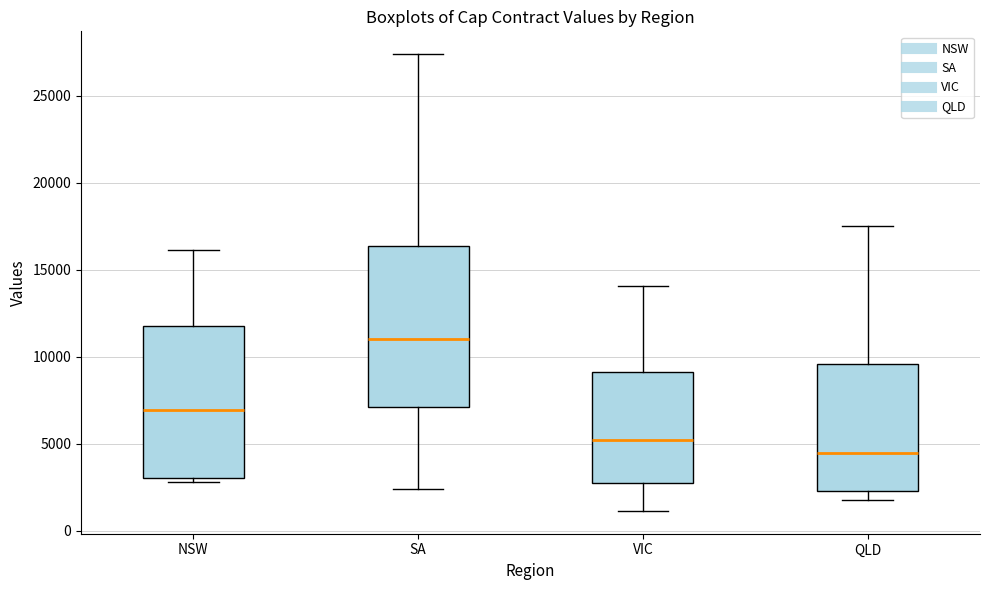

Reading left to right, transcribe this box plot: for each box, give where its median line is, the range the box spans, and where its two whiskers end, as read against the y-axis. The values are not printed on the chart, so give them approximately, as read against the axis.

NSW: median 7000, box 3000 to 11500, whiskers 3000 (just below the box's lower edge) to 16000
SA: median 11000, box 7000 to 16500, whiskers 2500 to 27500
VIC: median 5000, box 3000 to 9000, whiskers 1000 to 14000
QLD: median 4500, box 2500 to 9500, whiskers 2000 to 17500